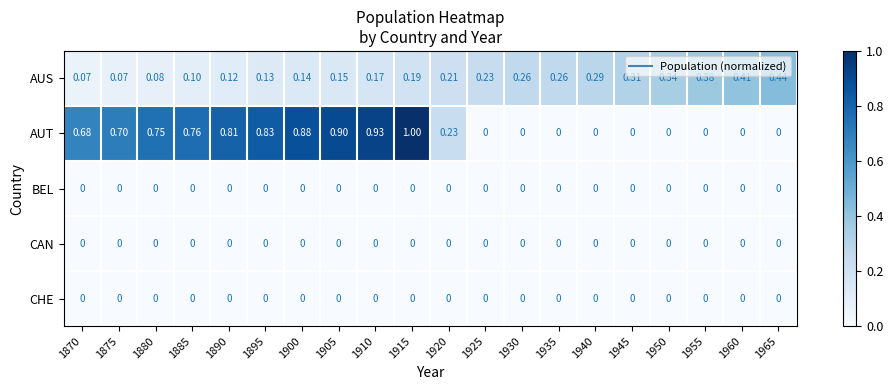

Which series has the largest total across all categories?

AUT